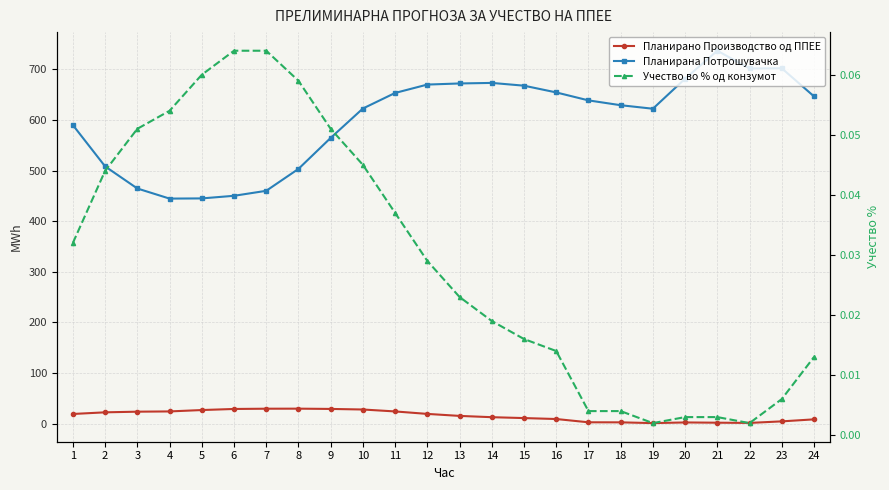

Which series has the largest total across all categories?

Планирана Потрошувачка